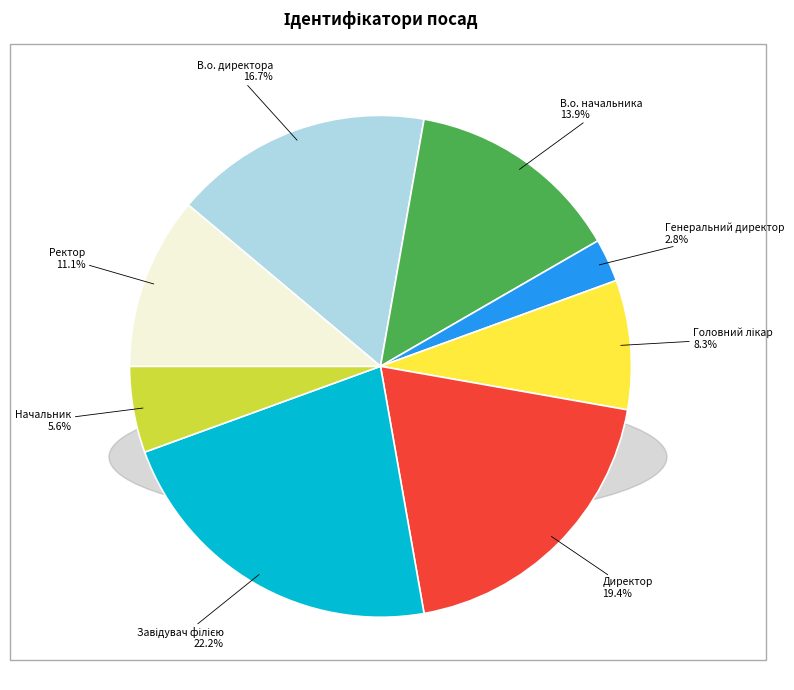

Count the number of slices in the pie.

8